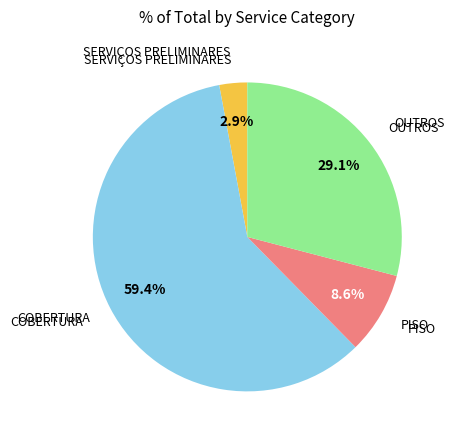

Is there any slice that represents more than half of the pie?

Yes